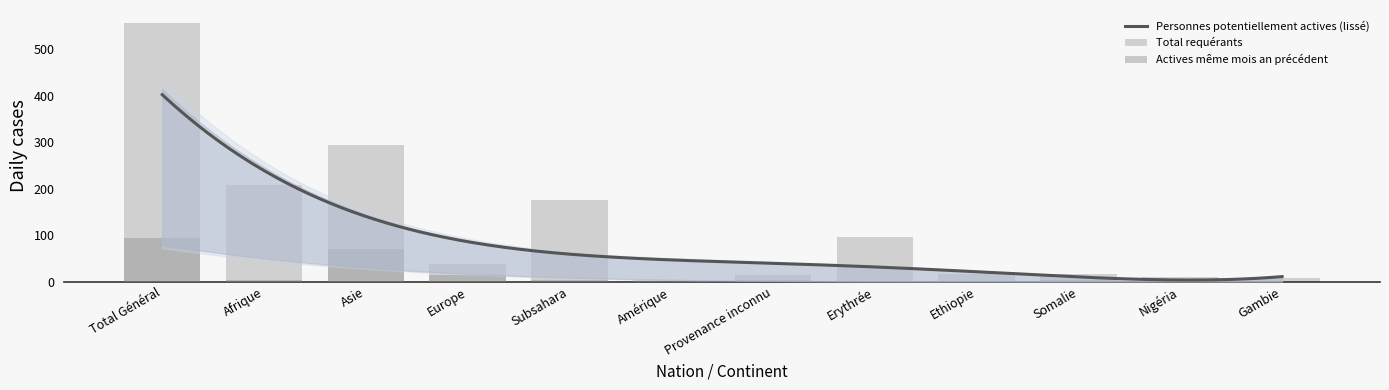

What position from the right is Ethiopie?

4